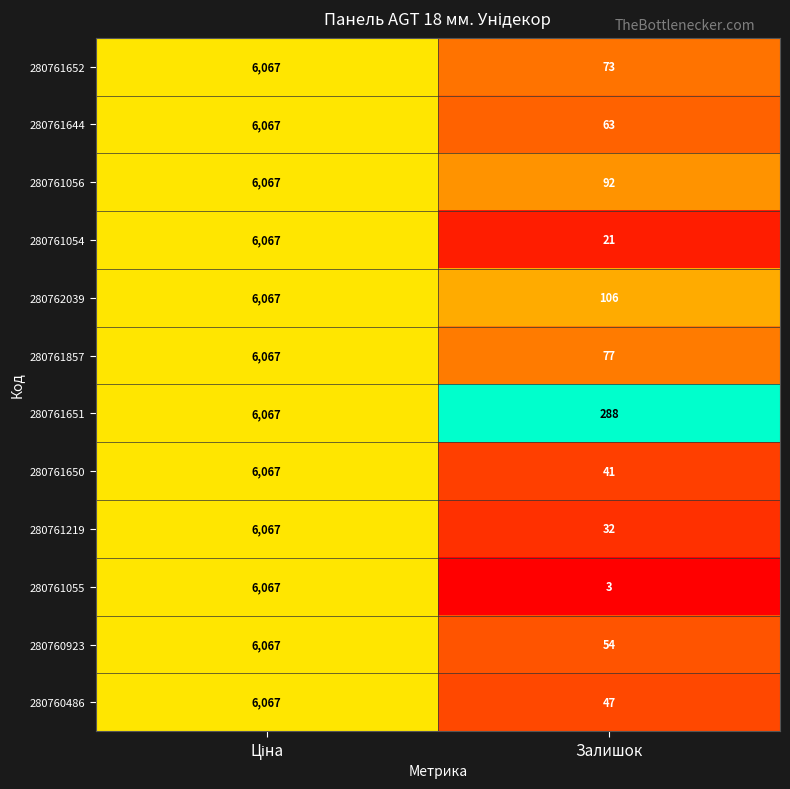

Which series has the widest spread of values?

280761055